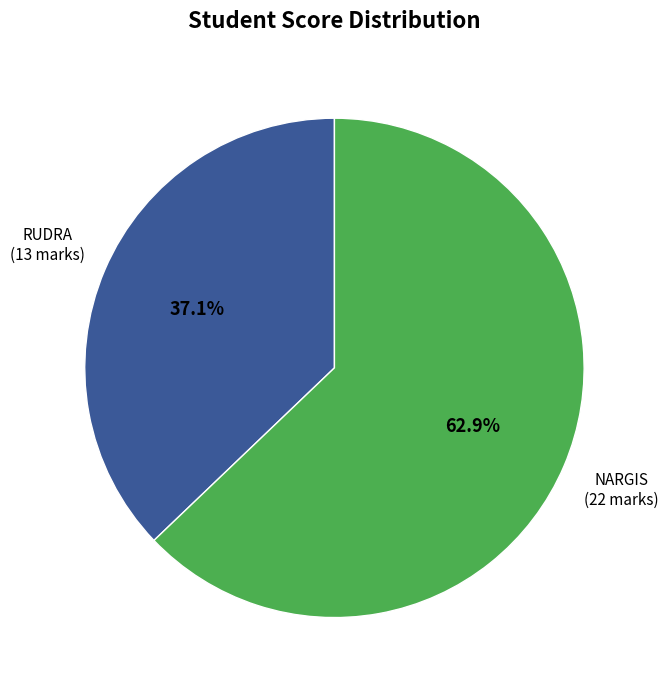

Is there any slice that represents more than half of the pie?

Yes